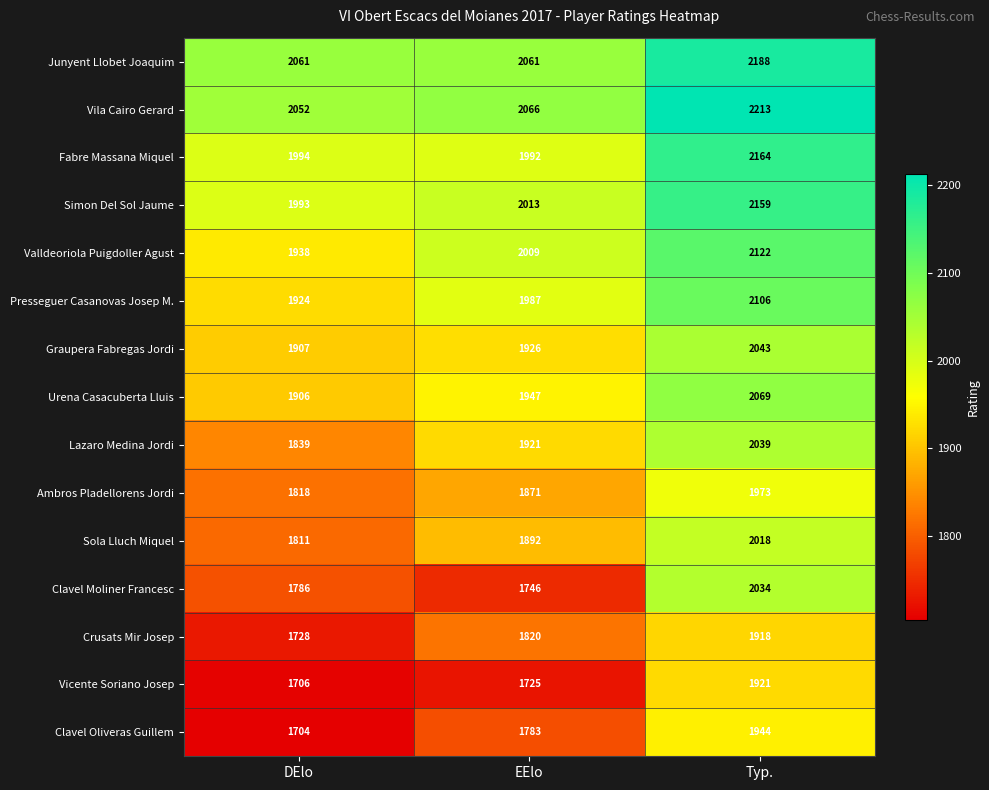

At how many categories does at least one series exceed 2142?

1